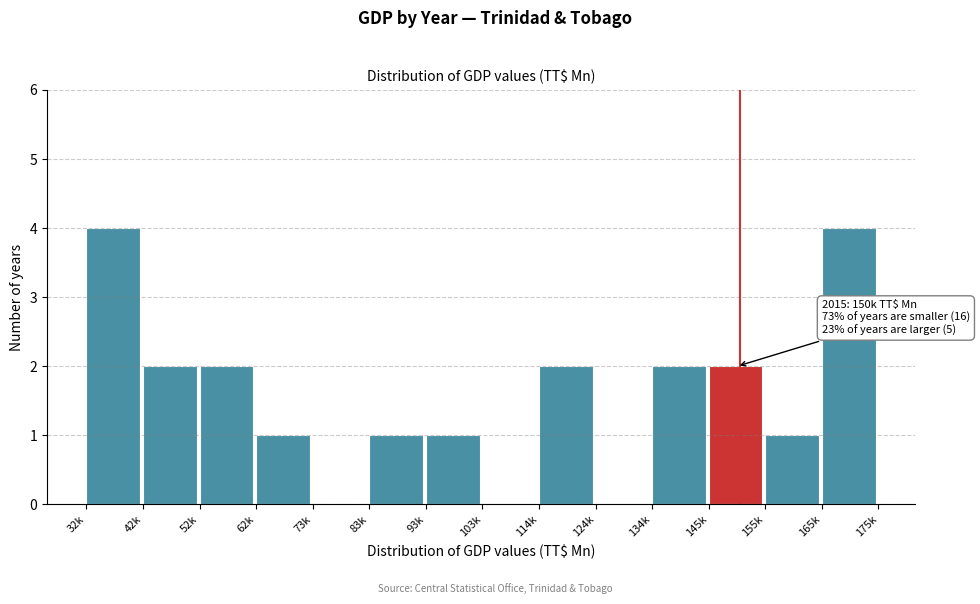

Reading right to left, list all the values displayed in this chart.

165k=4	155k=1	145k=2	134k=2	124k=0	114k=2	103k=0	93k=1	83k=1	73k=0	62k=1	52k=2	42k=2	32k=4